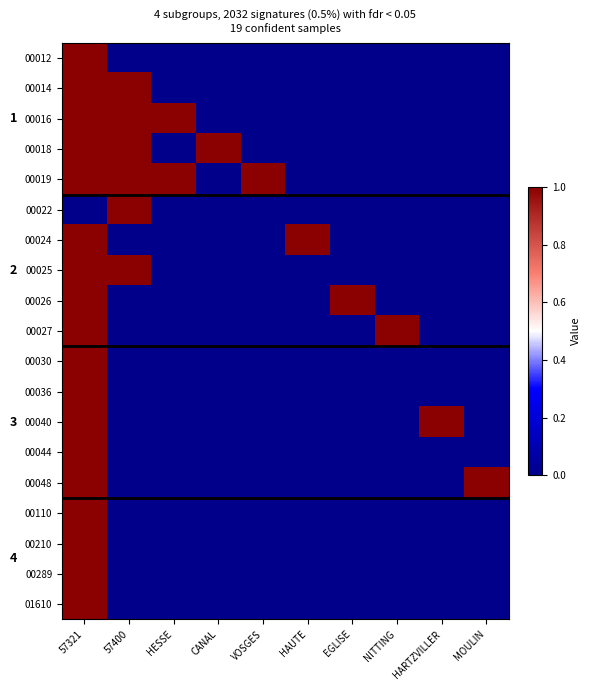

What is the greatest value displayed?

1